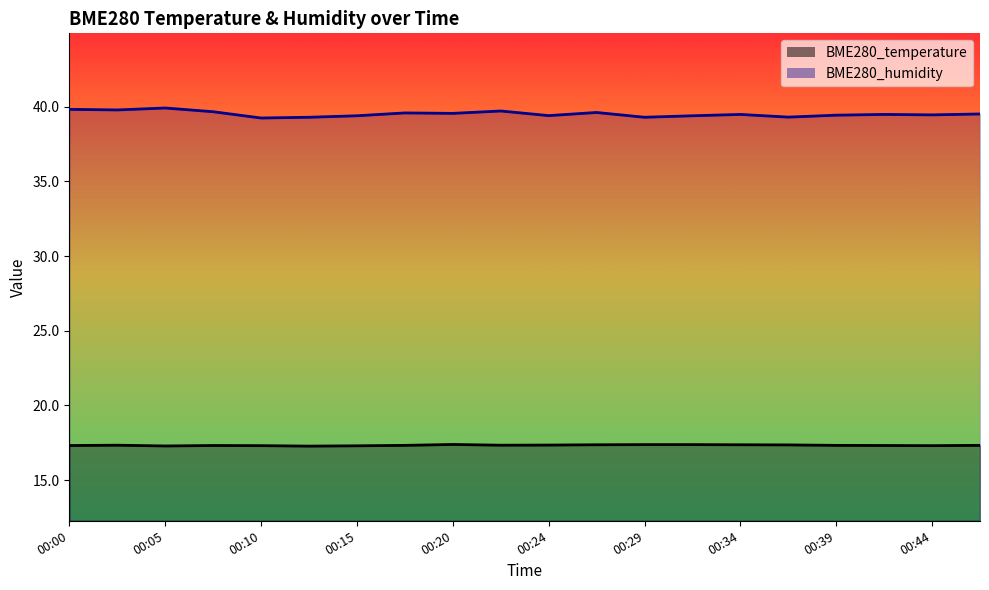

Does the chart display data point markers on the line(s)?

No